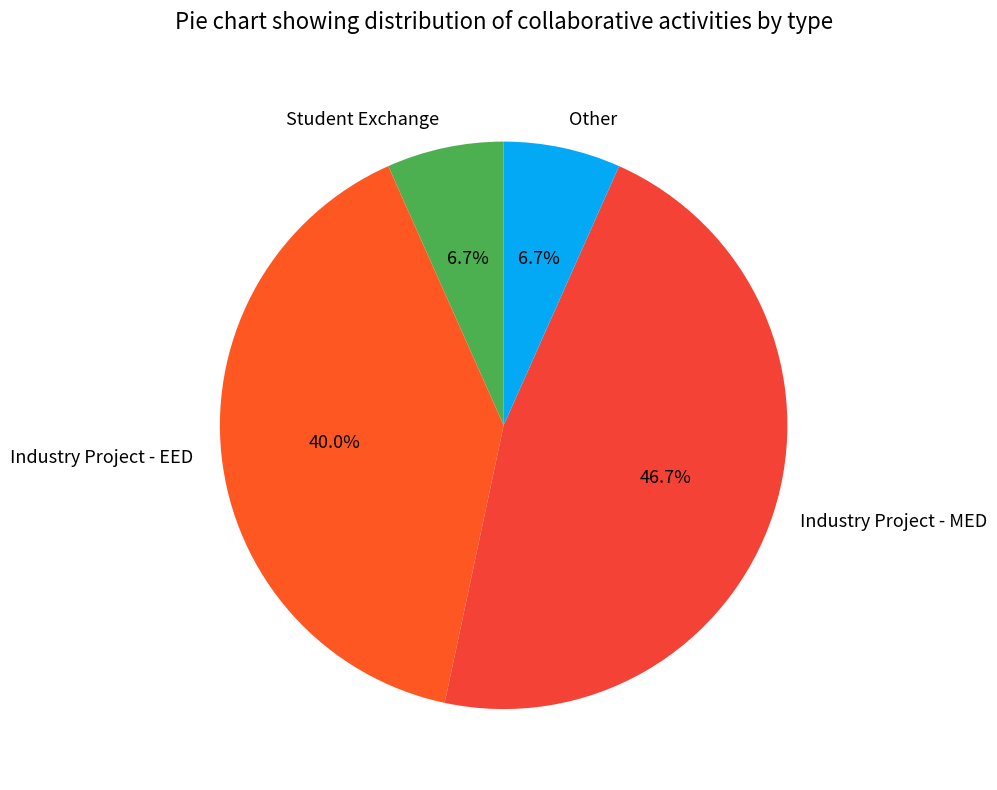

How many slices are in this pie chart?

4